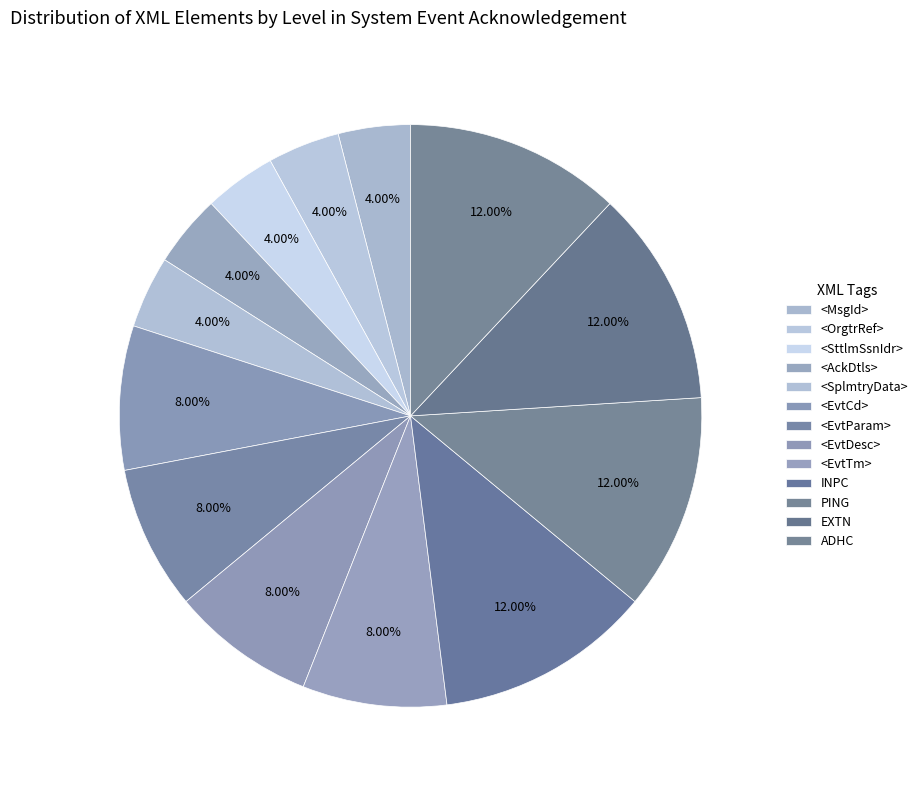

To the nearest percent, what percentage of the pie is INPC?

12%